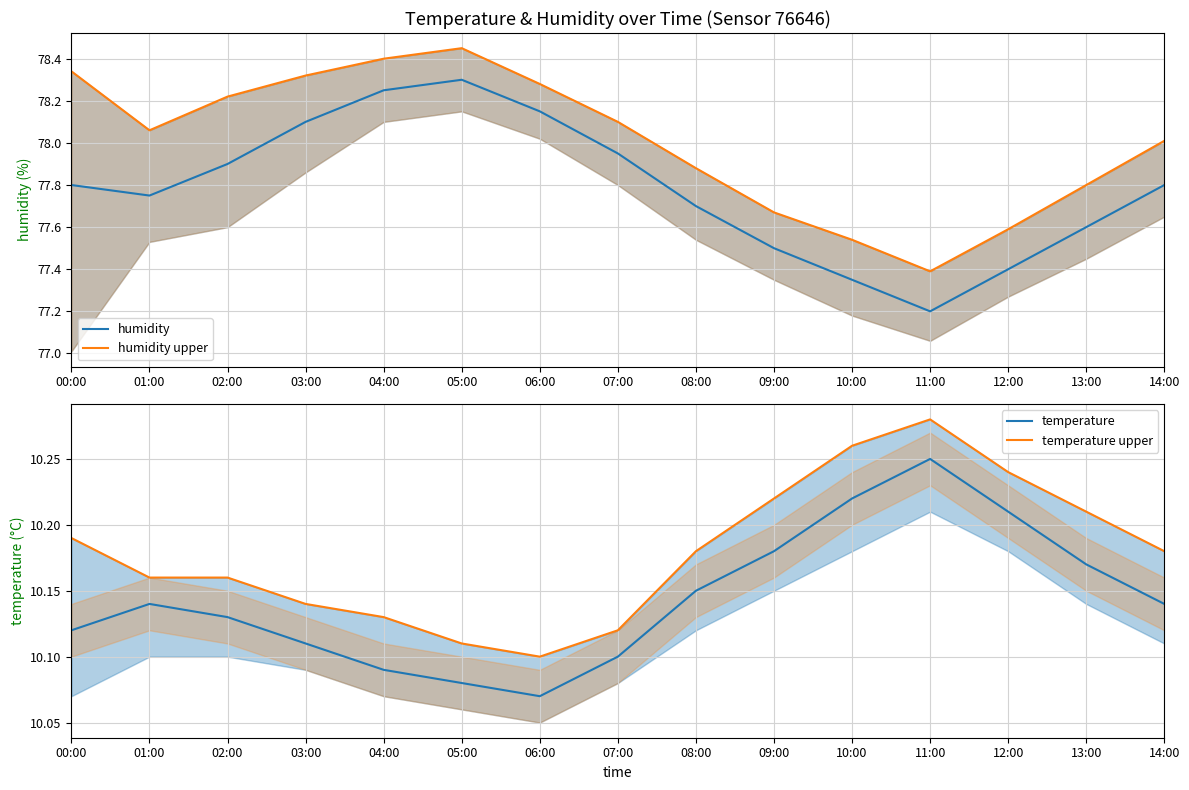

Reading right to left, extract all data points from this chart.

humidity: 14:00=77.8	13:00=77.6	12:00=77.4	11:00=77.2	10:00=77.3	09:00=77.5	08:00=77.7	07:00=78.0	06:00=78.2	05:00=78.3	04:00=78.2	03:00=78.1	02:00=77.9	01:00=77.8	00:00=77.8
humidity upper: 14:00=78.0	13:00=77.8	12:00=77.6	11:00=77.4	10:00=77.5	09:00=77.7	08:00=77.9	07:00=78.1	06:00=78.3	05:00=78.5	04:00=78.4	03:00=78.3	02:00=78.2	01:00=78.1	00:00=78.3
temperature: 14:00=10.1	13:00=10.2	12:00=10.2	11:00=10.2	10:00=10.2	09:00=10.2	08:00=10.2	07:00=10.1	06:00=10.1	05:00=10.1	04:00=10.1	03:00=10.1	02:00=10.1	01:00=10.1	00:00=10.1
temperature upper: 14:00=10.2	13:00=10.2	12:00=10.2	11:00=10.3	10:00=10.3	09:00=10.2	08:00=10.2	07:00=10.1	06:00=10.1	05:00=10.1	04:00=10.1	03:00=10.1	02:00=10.2	01:00=10.2	00:00=10.2